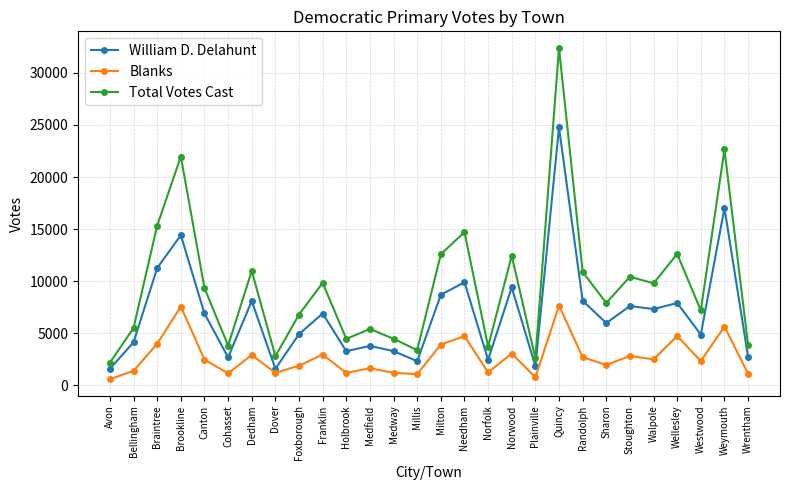

Is it true that William D. Delahunt equals 8118 at Randolph?

True